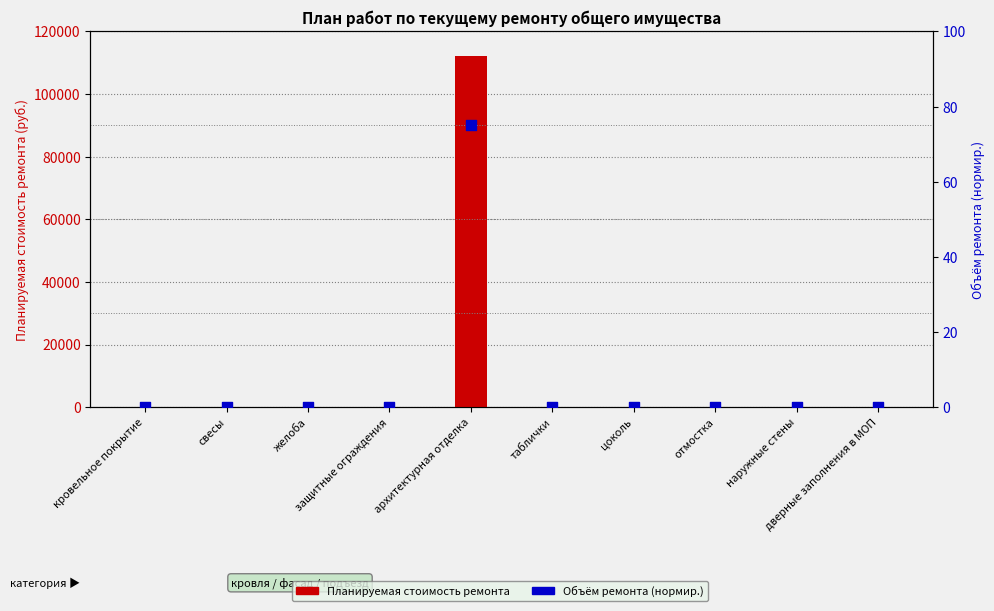

Which series has the largest Y range (max minus min)?

Планируемая стоимость ремонта (руб.)